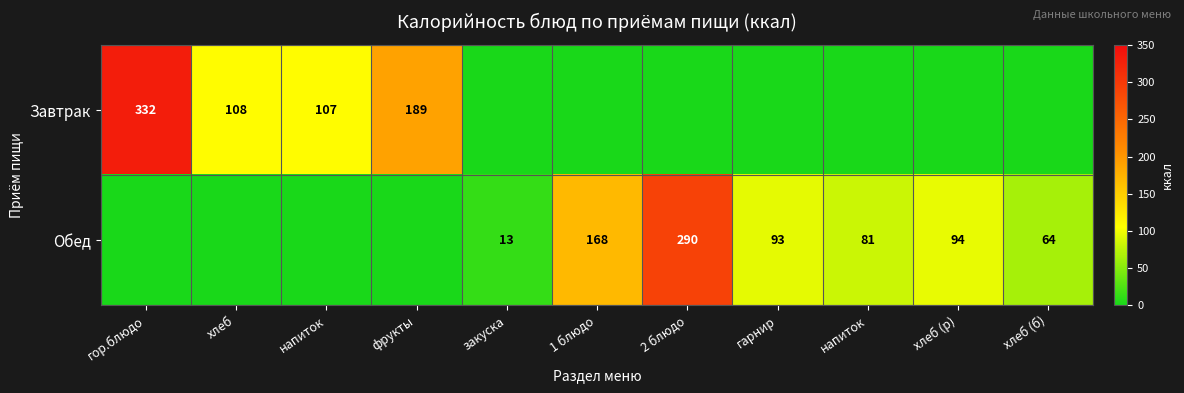

At which category does the chart reach its minimum across all series?

закуска